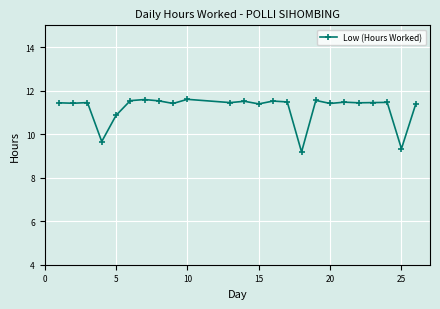

How many values are below 11?

4